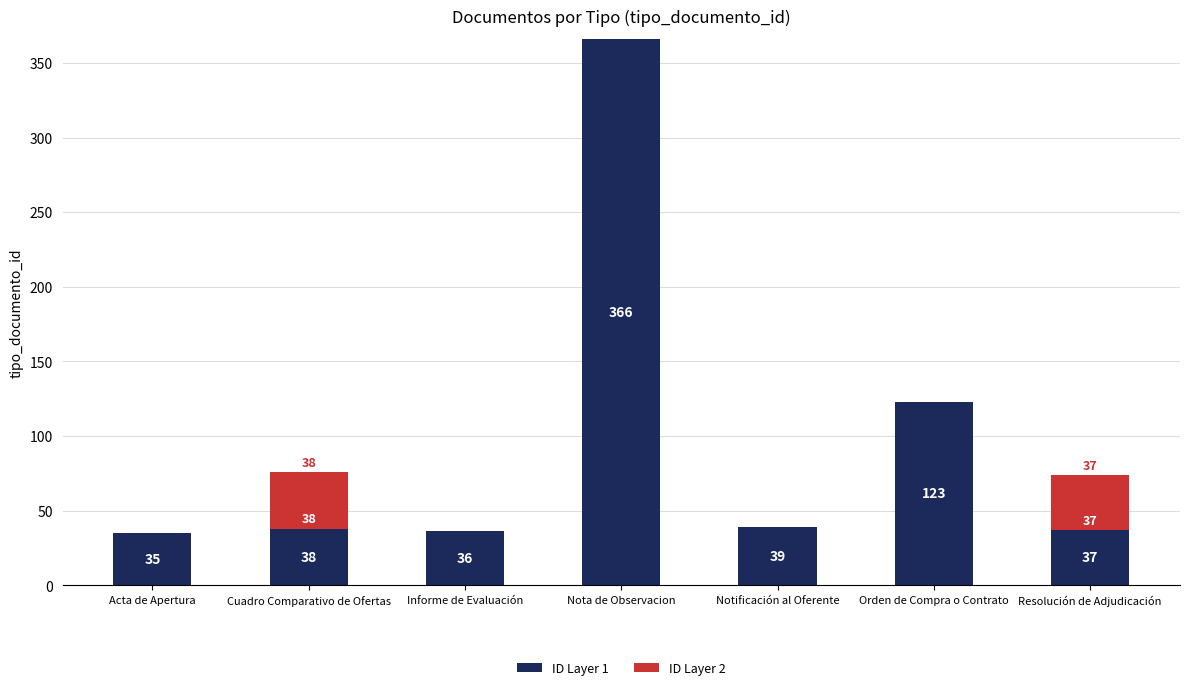

Read the ID Layer 1 value at Cuadro Comparativo de Ofertas, to the nearest 50.

50